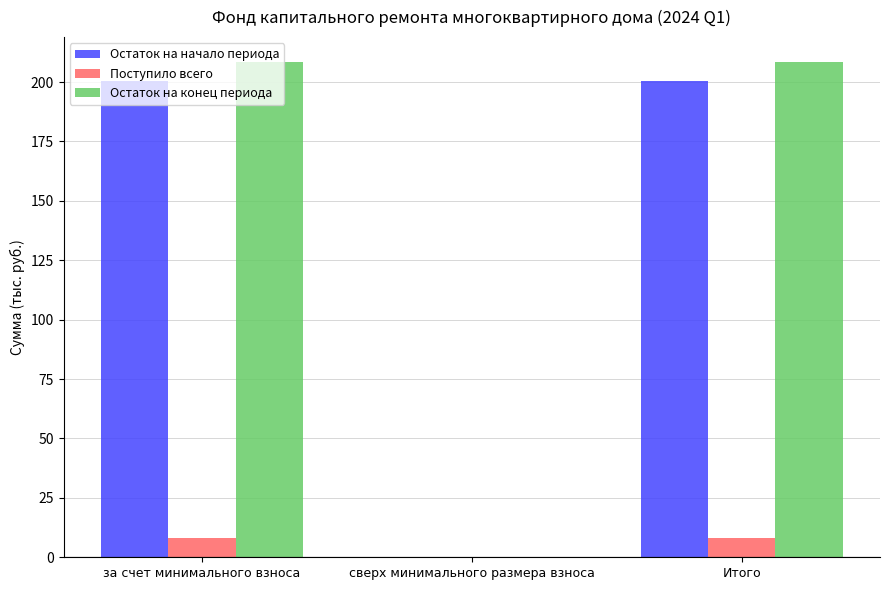

The value of Поступило всего at сверх минимального размера взноса is 0.0. True or false?

True